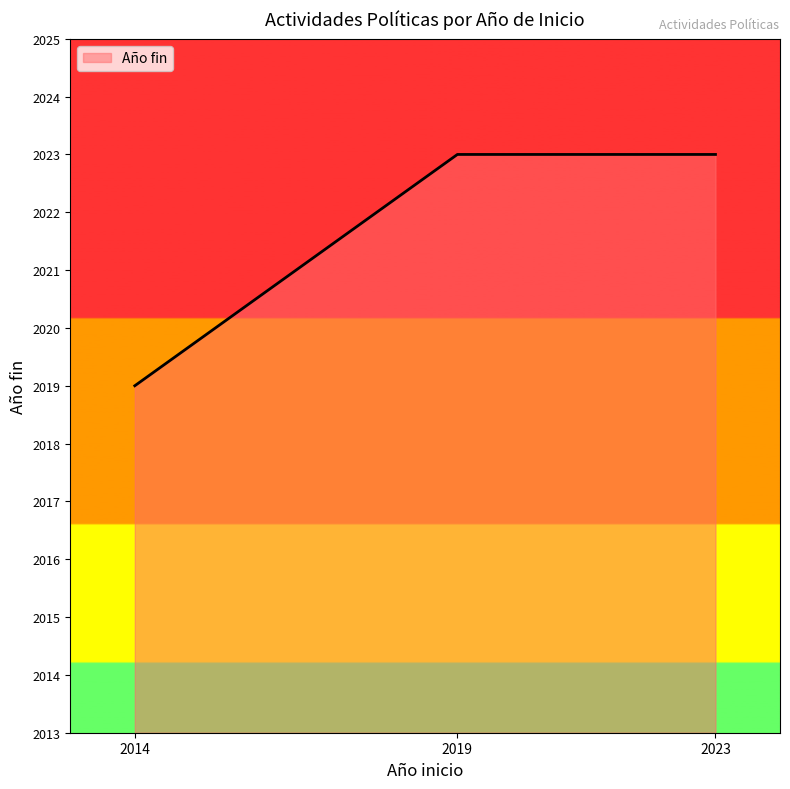

Between 2014 and 2023, which is larger?

2023